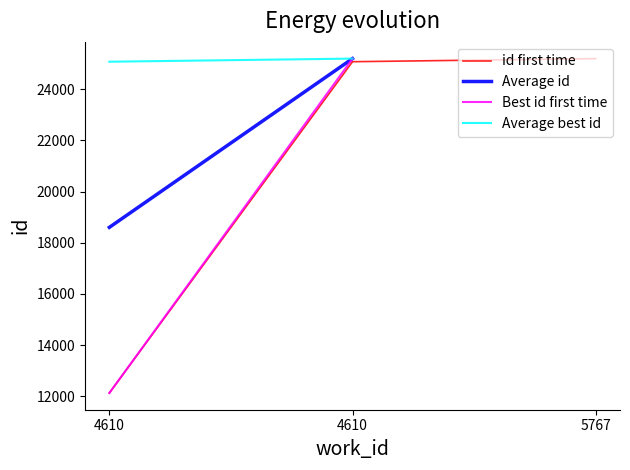

Where is the data nearest to the value 18662?

4610